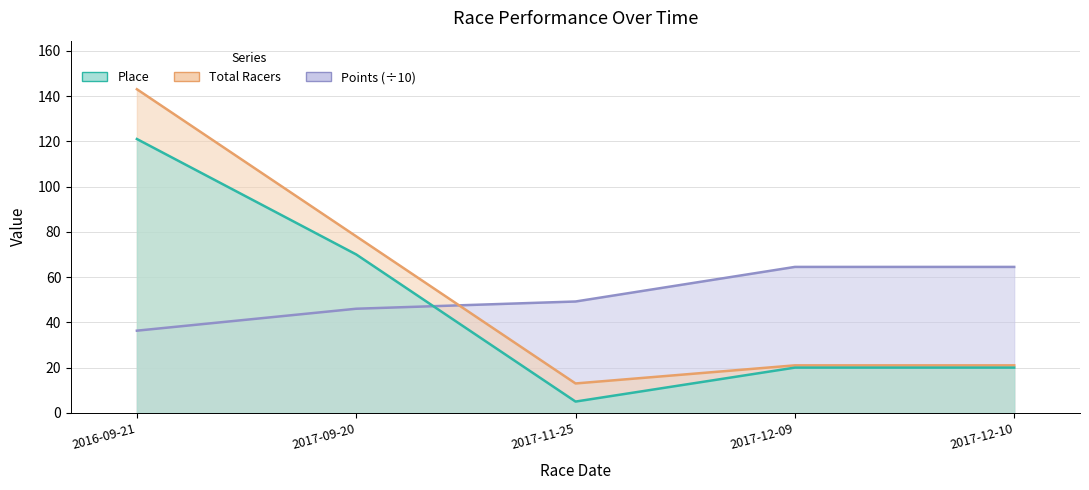

What is the smallest value displayed?

5.0